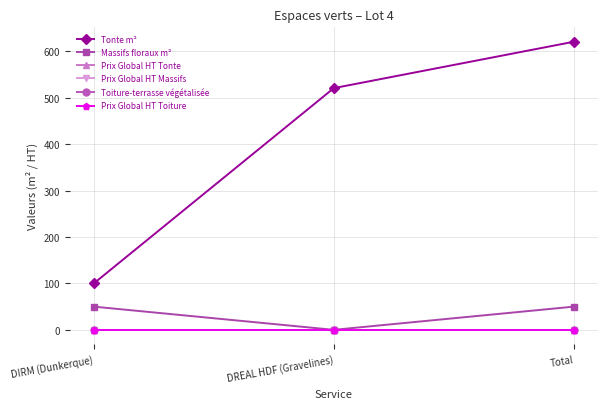

Is this an area chart (filled region under the line)?

No